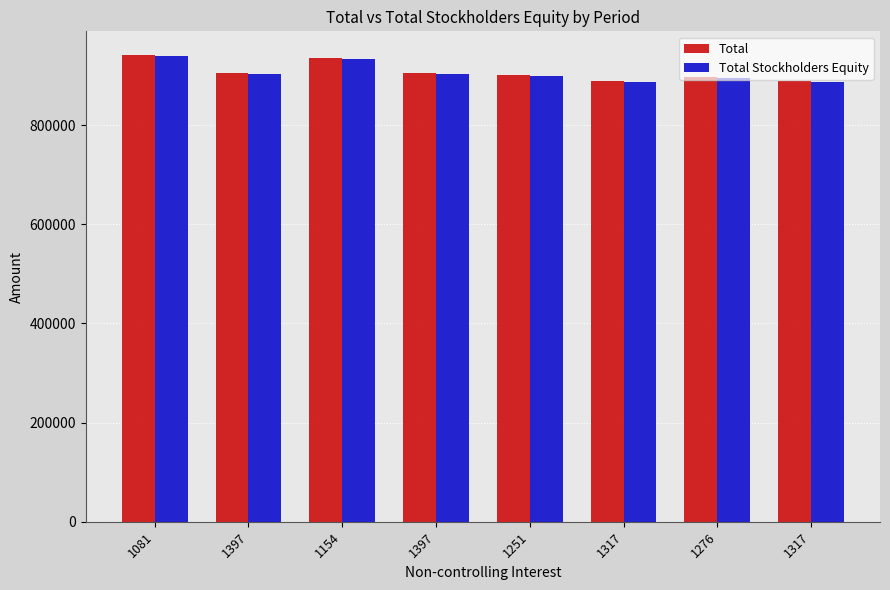

What is the difference between the second highest and second lowest values in the Total series?

46117